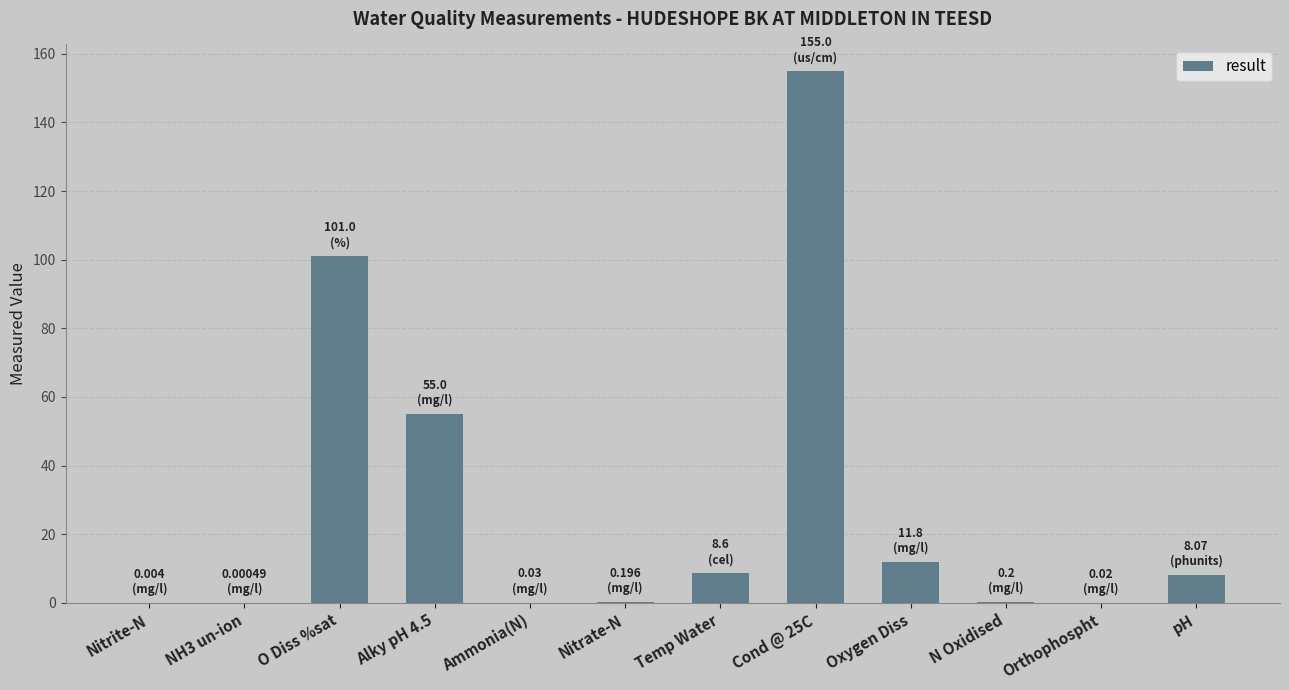

Between Oxygen Diss and Alky pH 4.5, which is larger?

Alky pH 4.5